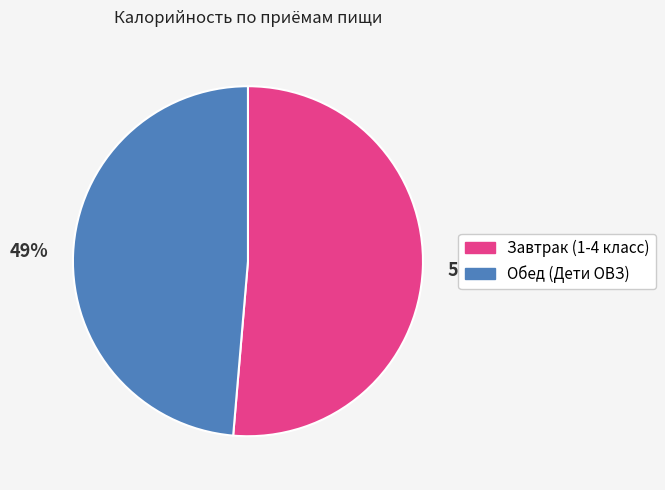

Is it true that Обед (Дети ОВЗ) is 49% of the pie?

True